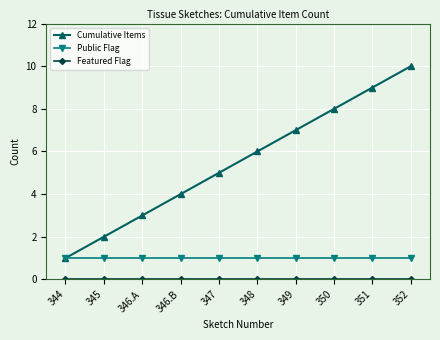

Between 346.A and 352, which series saw the biggest shift?

Cumulative Items